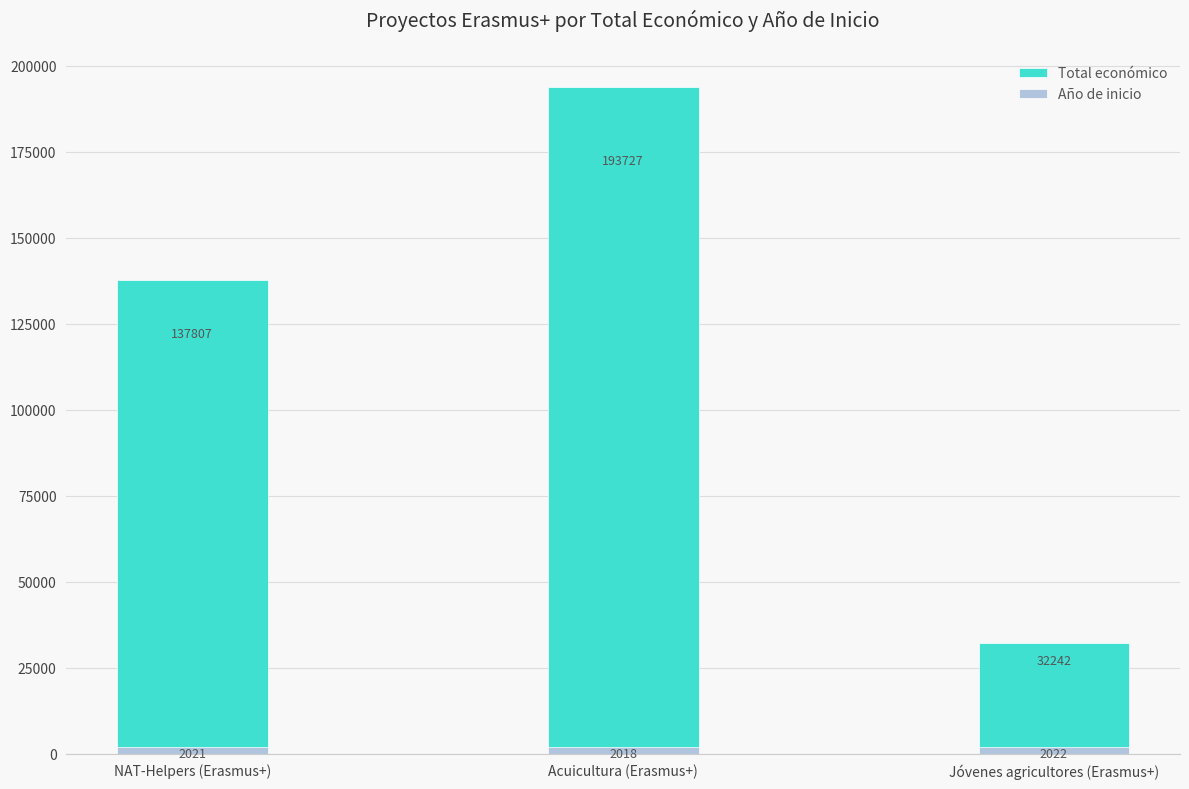

At Acuicultura (Erasmus+), list the series in order from smallest to largest.

Año de inicio, Total económico